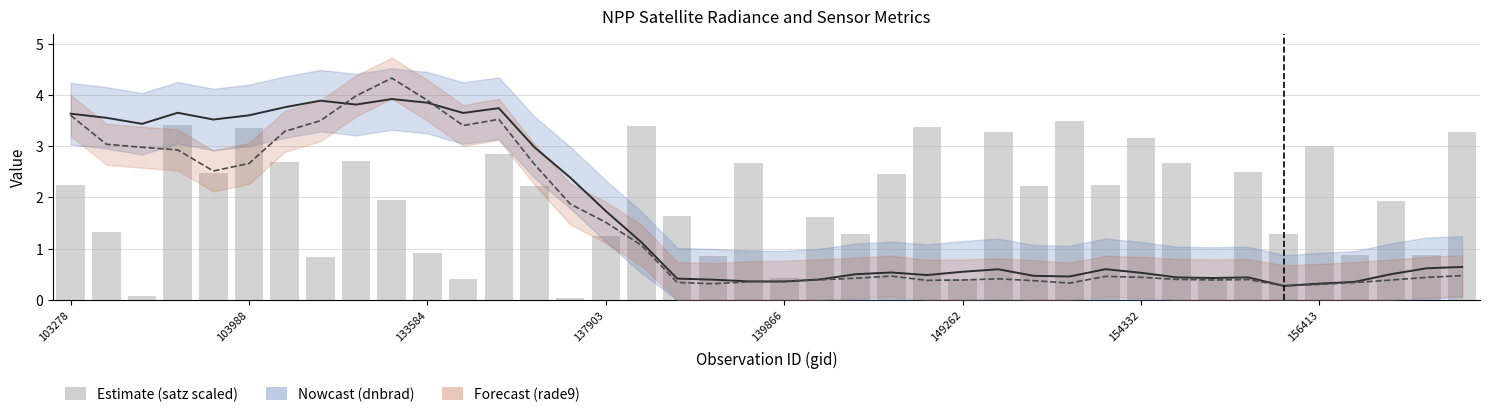

What value does the rade9 (trend) series have at 39?

0.5